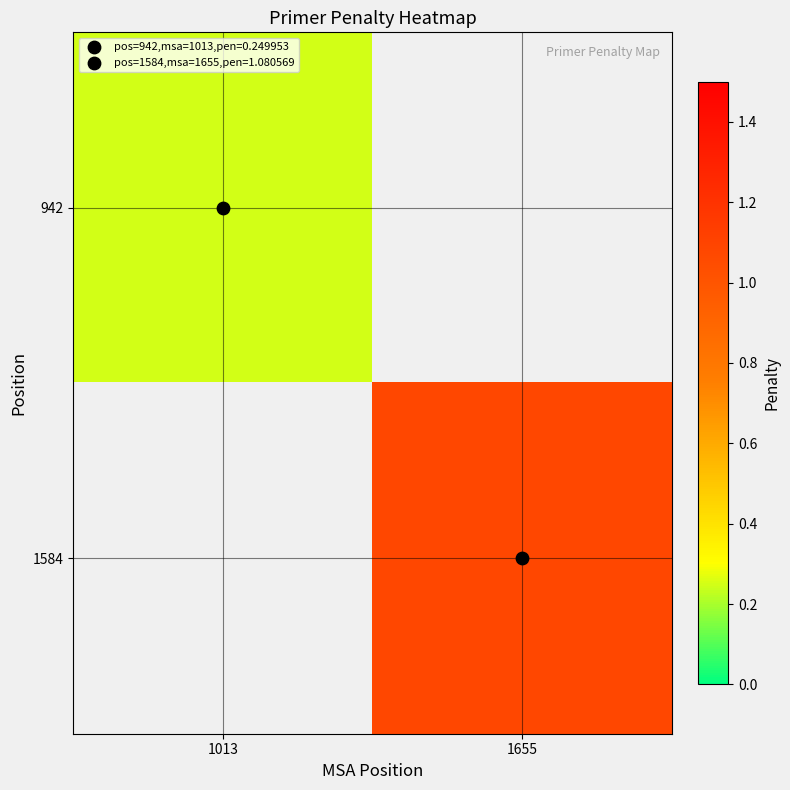

Is it true that 942 equals 0.3 at 1013?

False